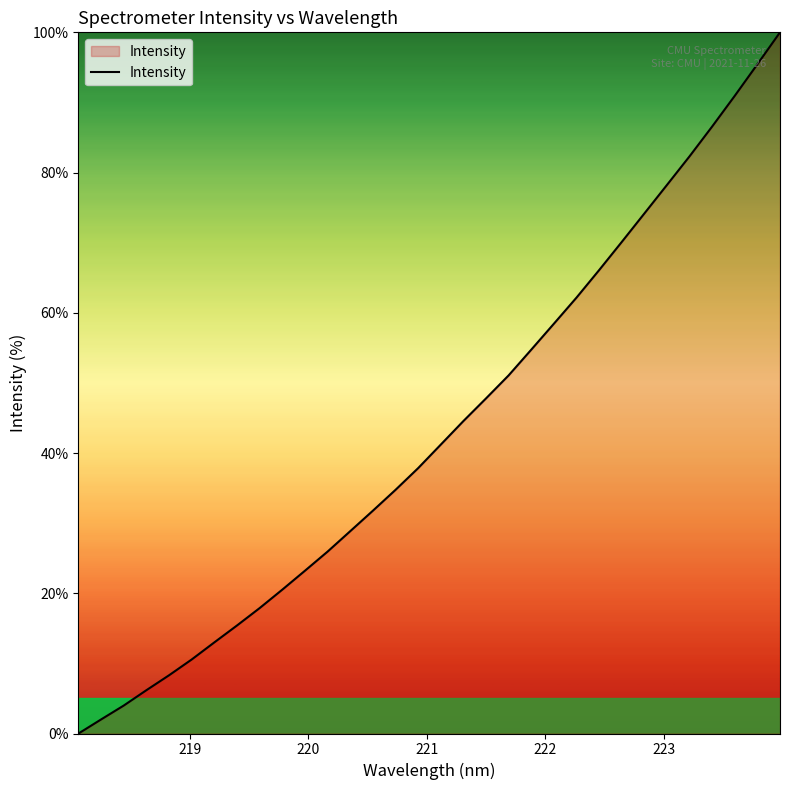

True or false: there are more than 0 points higher than both neighbors.

False